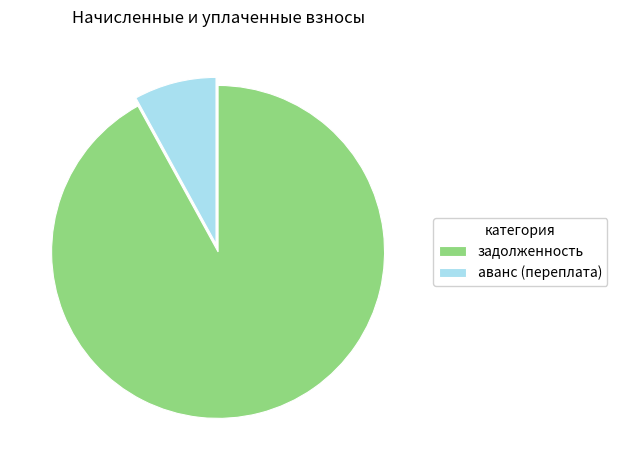

Does задолженность represent more than half of the total?

Yes